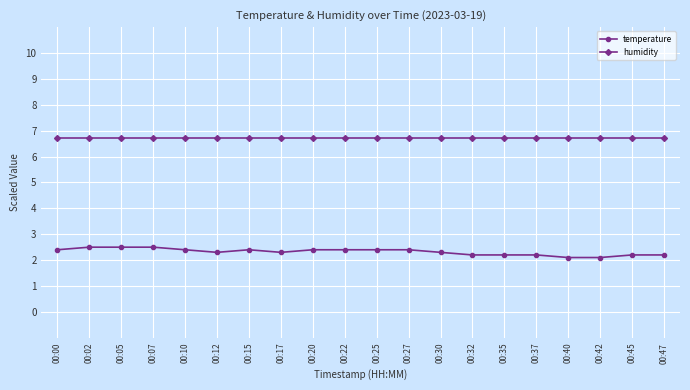

The temperature series shows 2.2 at 00:47. True or false?

True